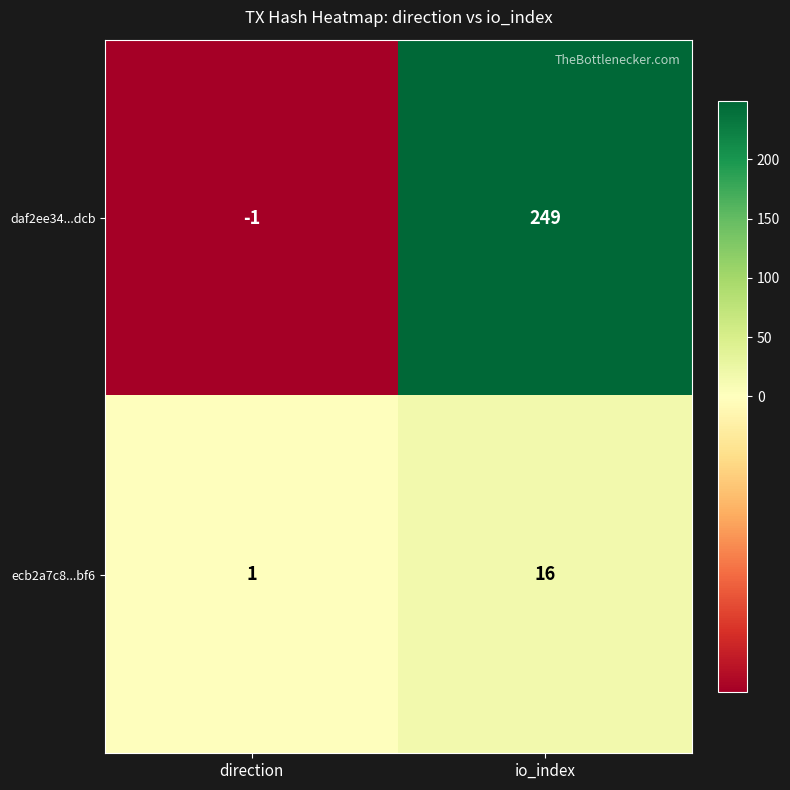

Between direction and io_index, which series saw the biggest shift?

daf2ee34...dcb